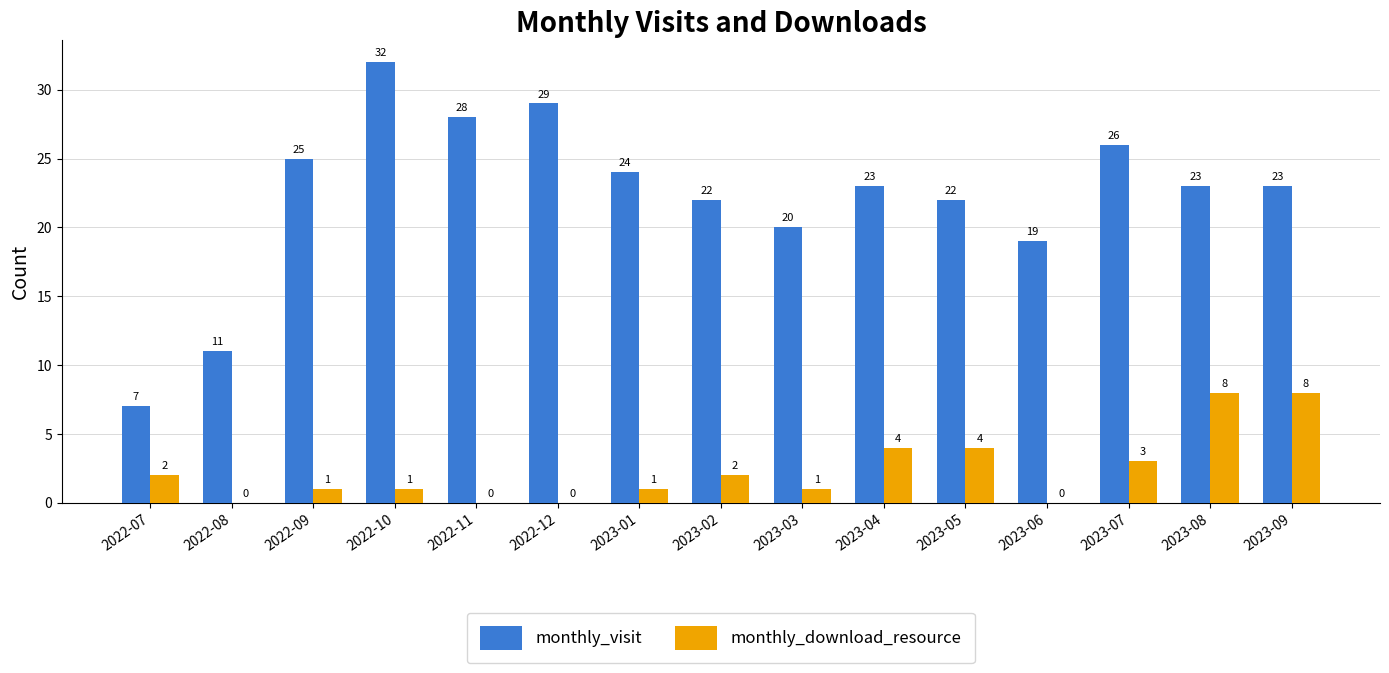

True or false: monthly_visit has a value of 7 at 2023-02.

False